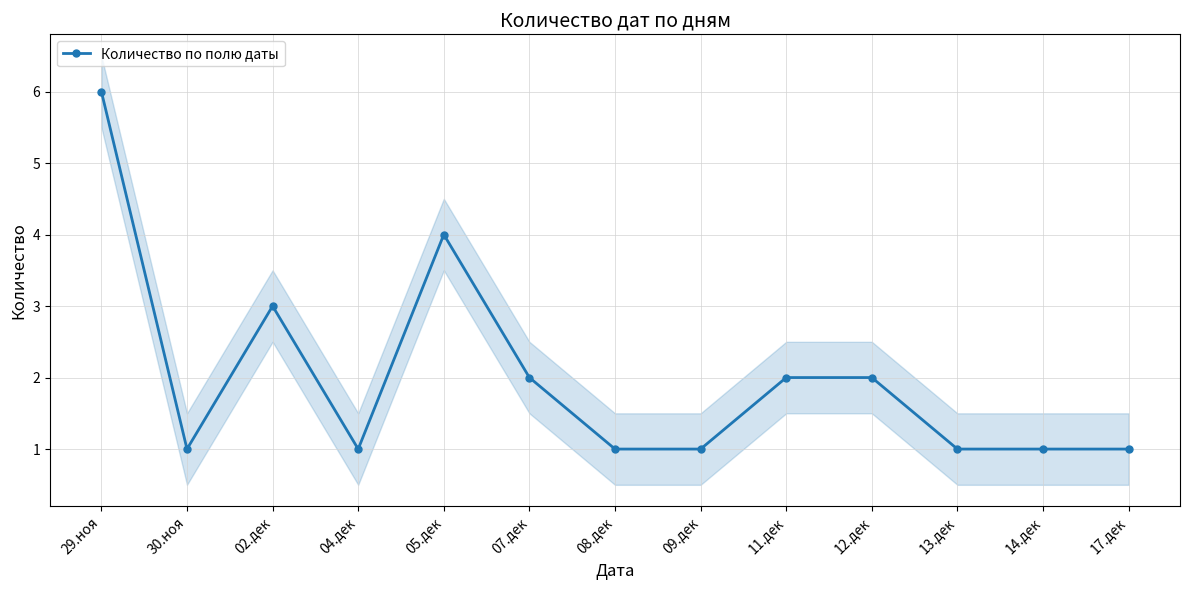

What position from the right is 30.ноя?

12